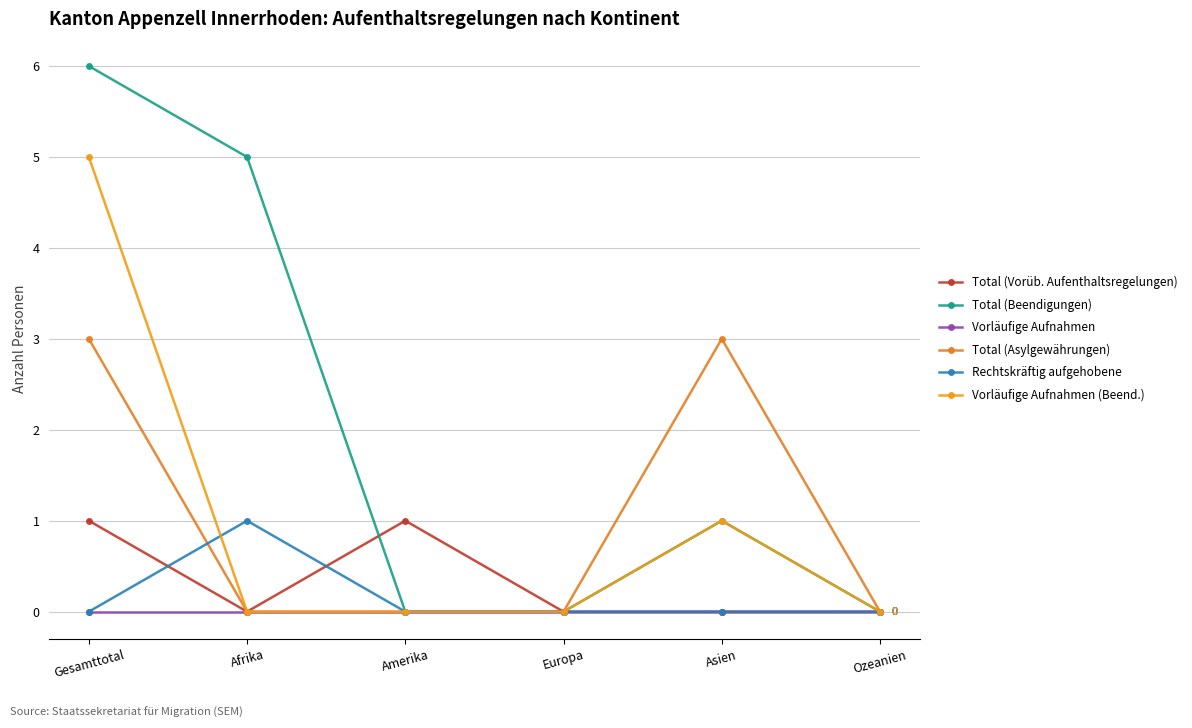

What is the label of the 5th point from the right?

Afrika